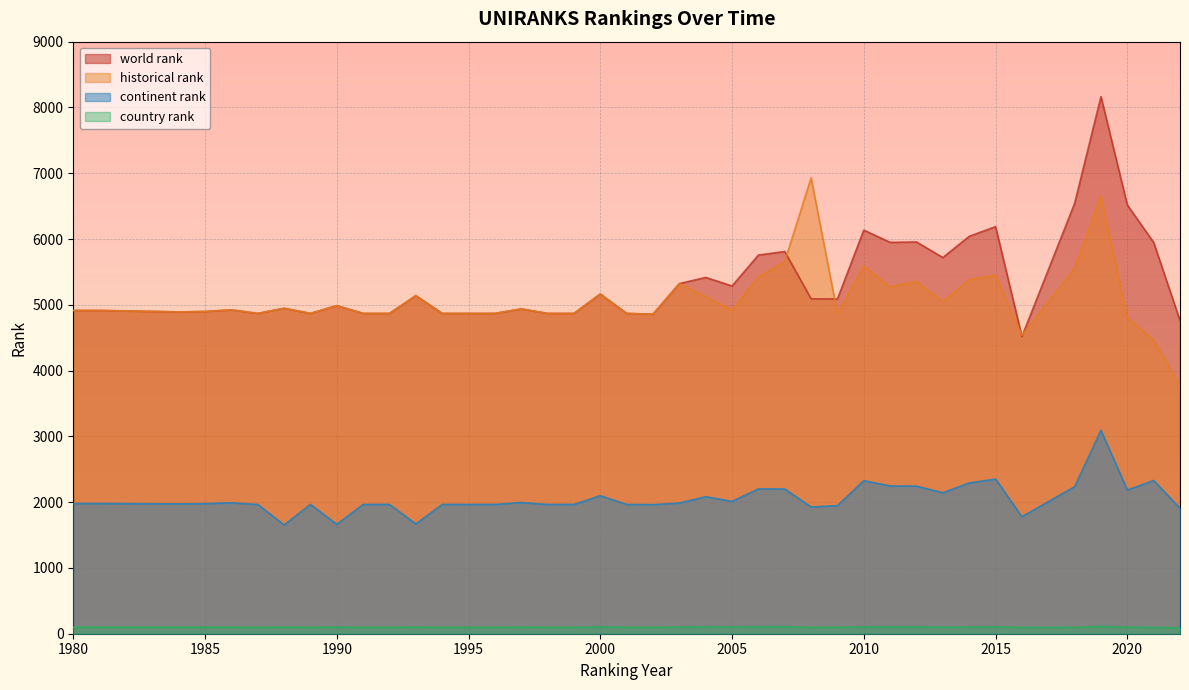

Where does the historical rank series first go above 4917?

1986